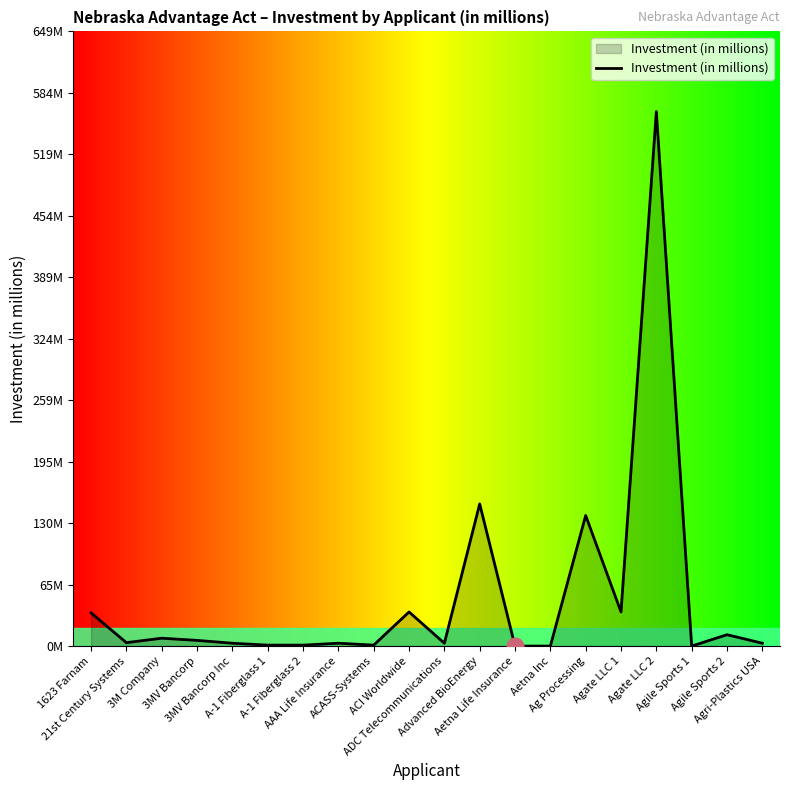

Is this an area chart (filled region under the line)?

Yes